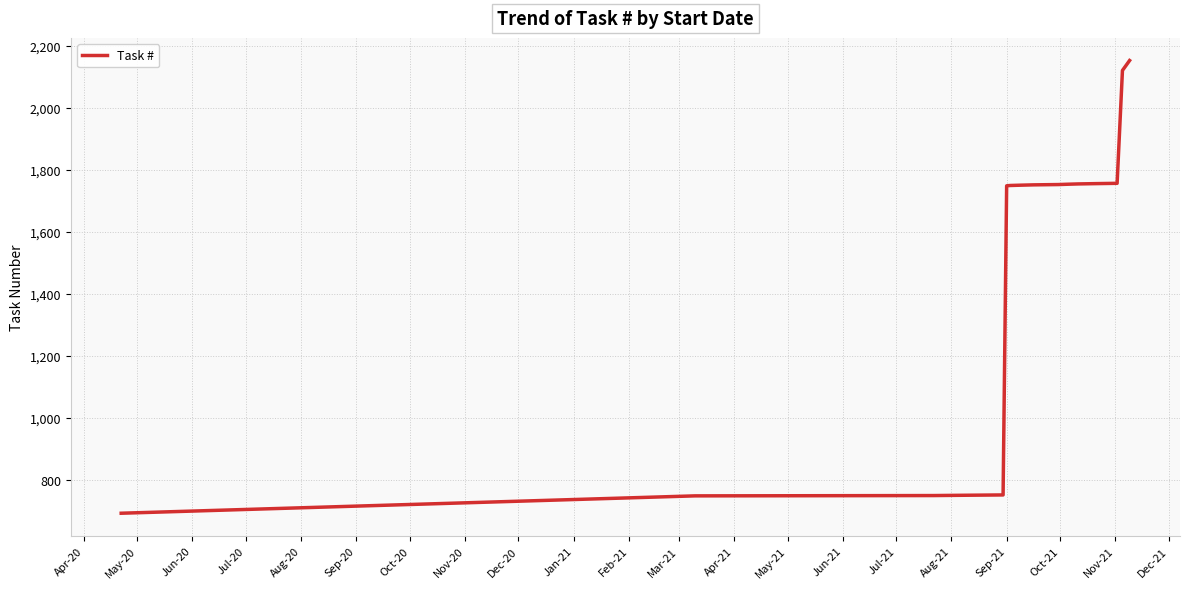

What is the greatest value displayed?

2153